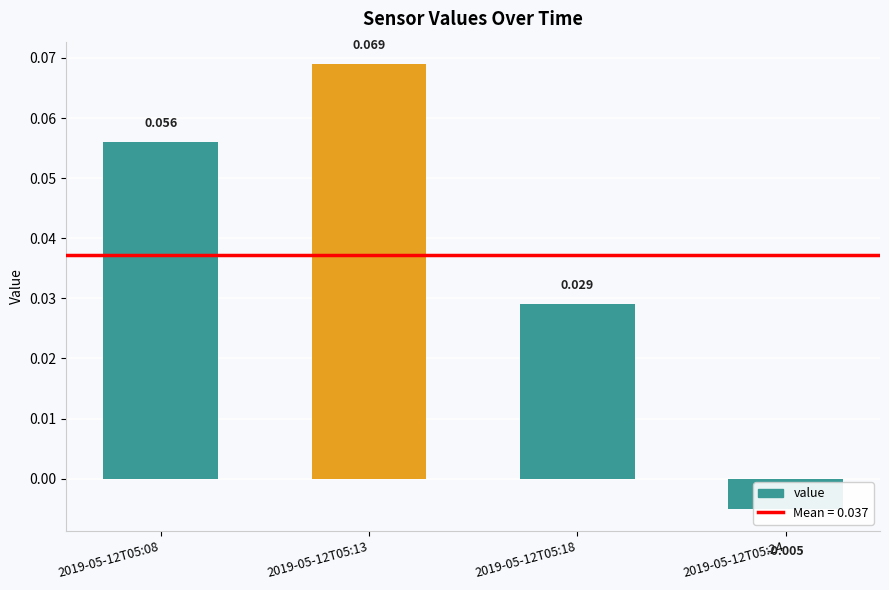

Between 2019-05-12T05:18 and 2019-05-12T05:24, which is larger?

2019-05-12T05:18